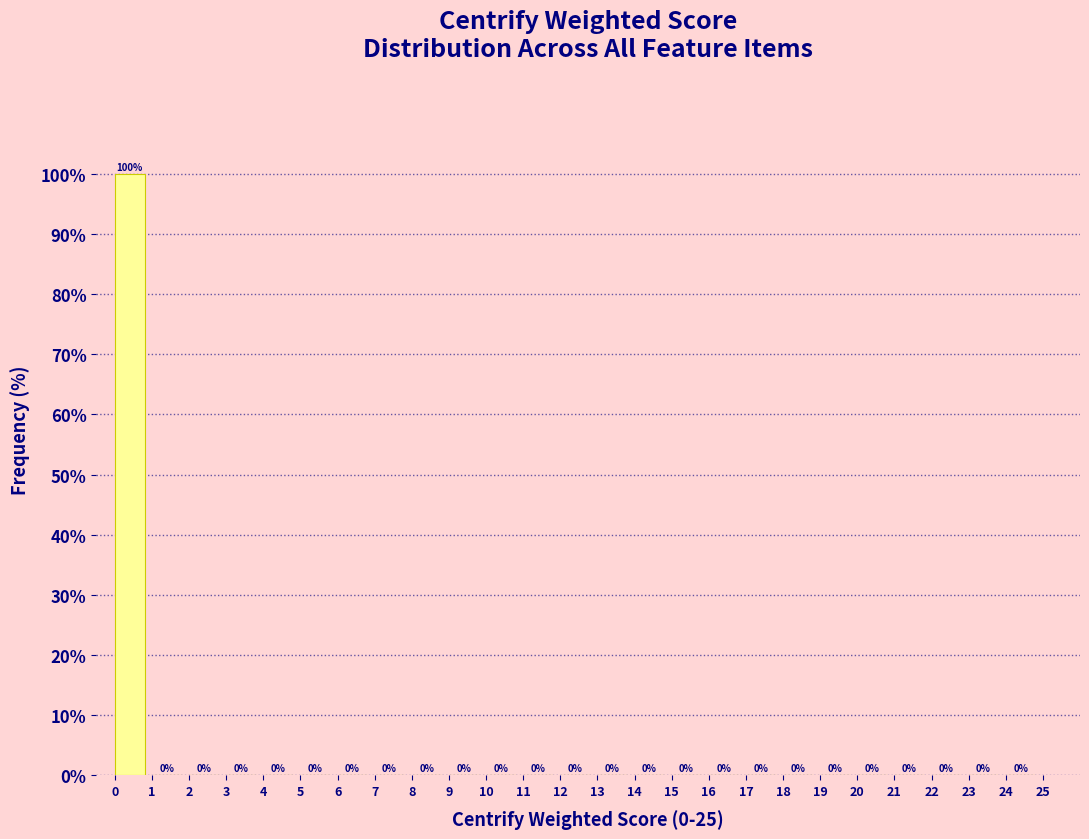

Reading left to right, transcribe this chart: for each bar, give the range it covers on the x-axis and its height.

0 to 1: 100
1 to 2: 0
2 to 3: 0
3 to 4: 0
4 to 5: 0
5 to 6: 0
6 to 7: 0
7 to 8: 0
8 to 9: 0
9 to 10: 0
10 to 11: 0
11 to 12: 0
12 to 13: 0
13 to 14: 0
14 to 15: 0
15 to 16: 0
16 to 17: 0
17 to 18: 0
18 to 19: 0
19 to 20: 0
20 to 21: 0
21 to 22: 0
22 to 23: 0
23 to 24: 0
24 to 25: 0